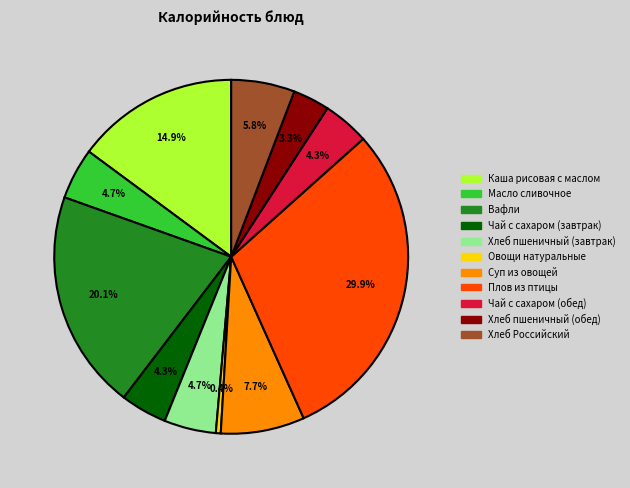

What percentage is the Чай с сахаром (обед) slice, to the nearest percent?

4%